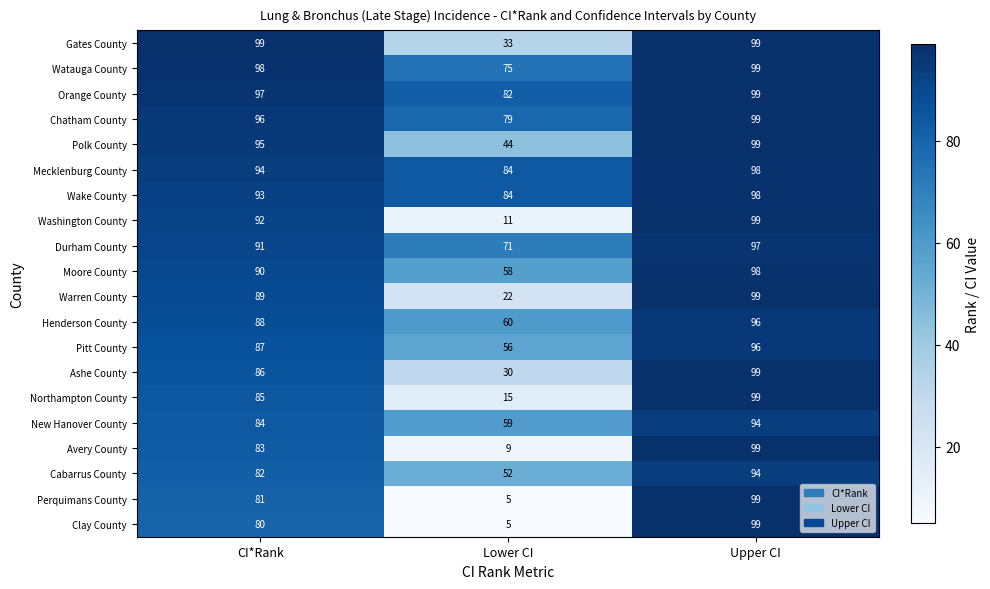

True or false: Mecklenburg County has a value of 98 at Upper CI.

True